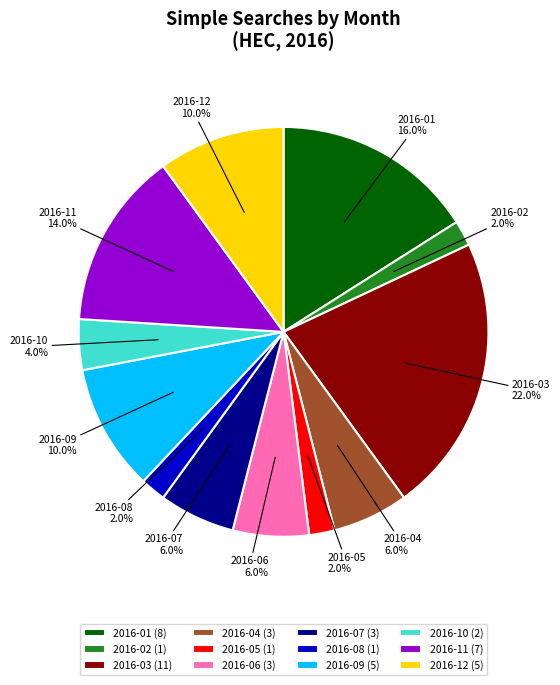

What is the total percentage of 2016-09 and 2016-01?

26.0%